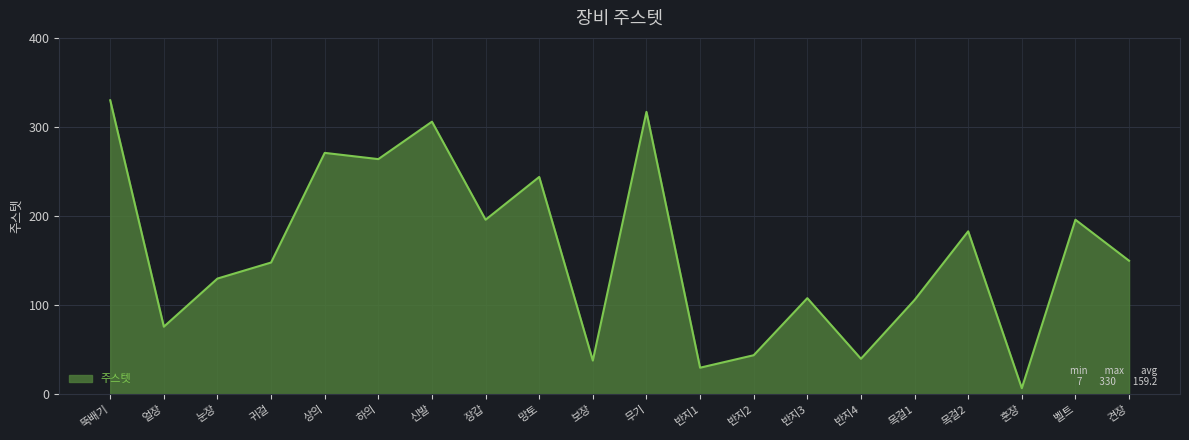

Which category has the lowest value across all series?

훈장